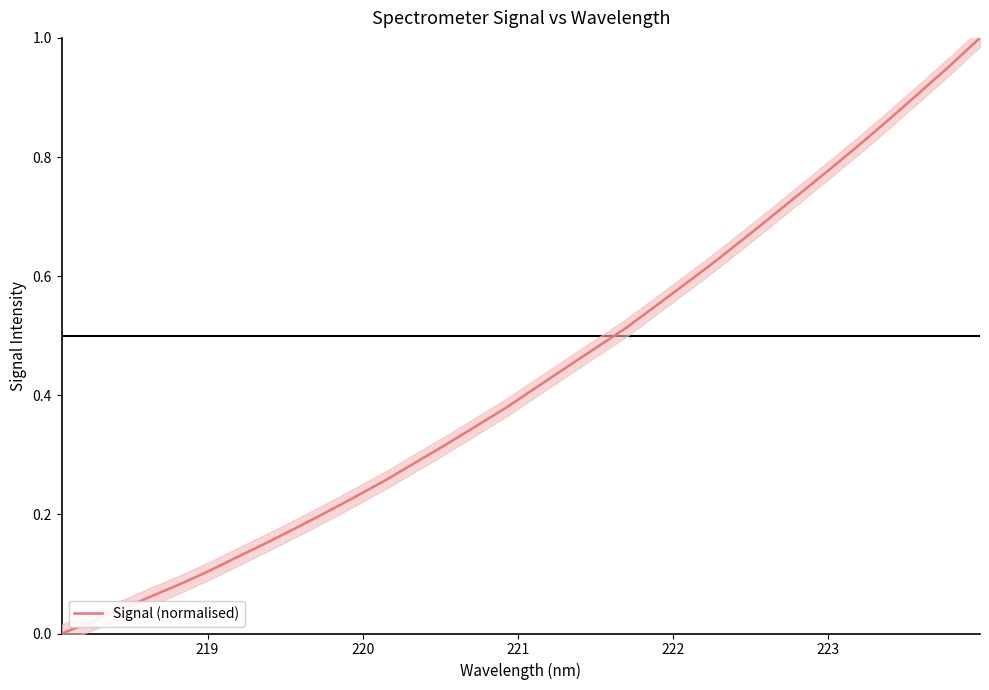

Count the number of data series in this chart.

1